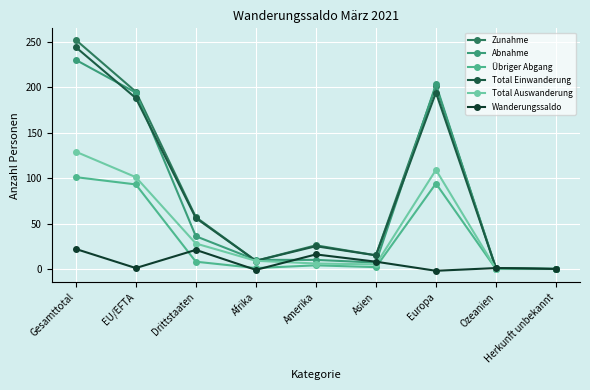

How many data points in Übriger Abgang are less than 4?

4